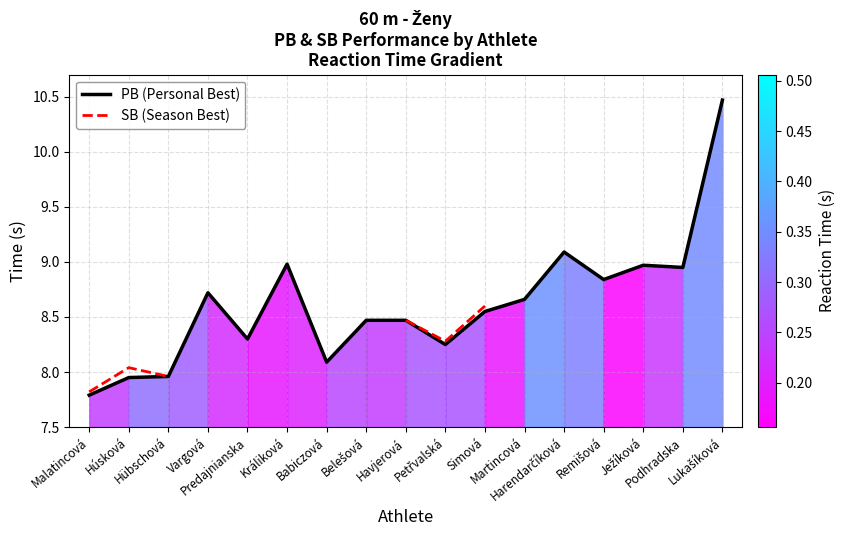

Between Remišová and Vargová, which is larger?

Remišová